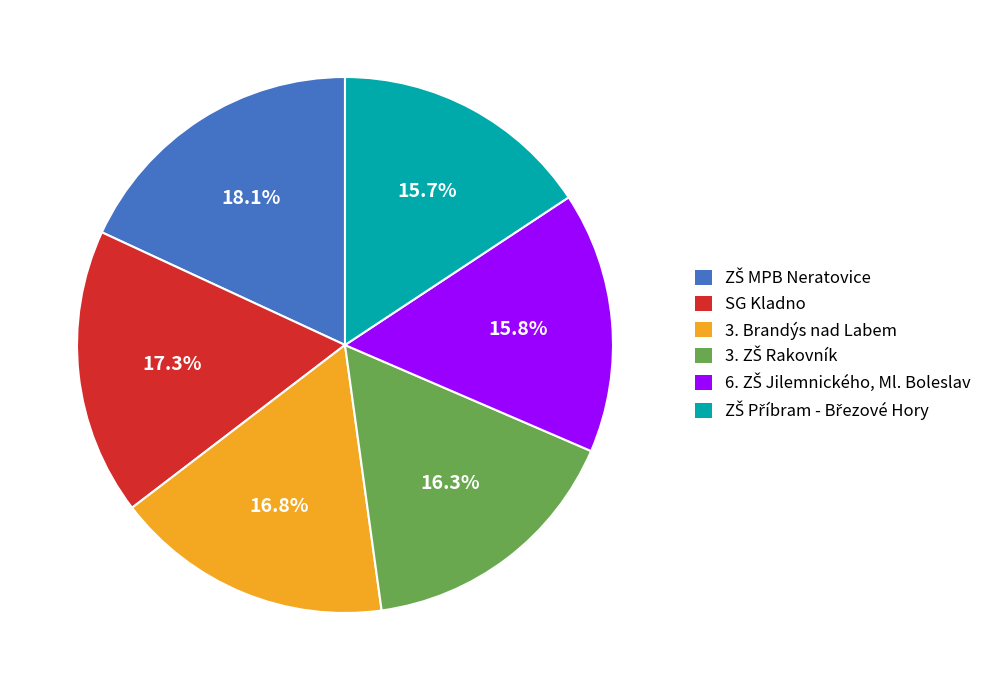

What percentage do 3. Brandýs nad Labem and SG Kladno together represent?

34.1%